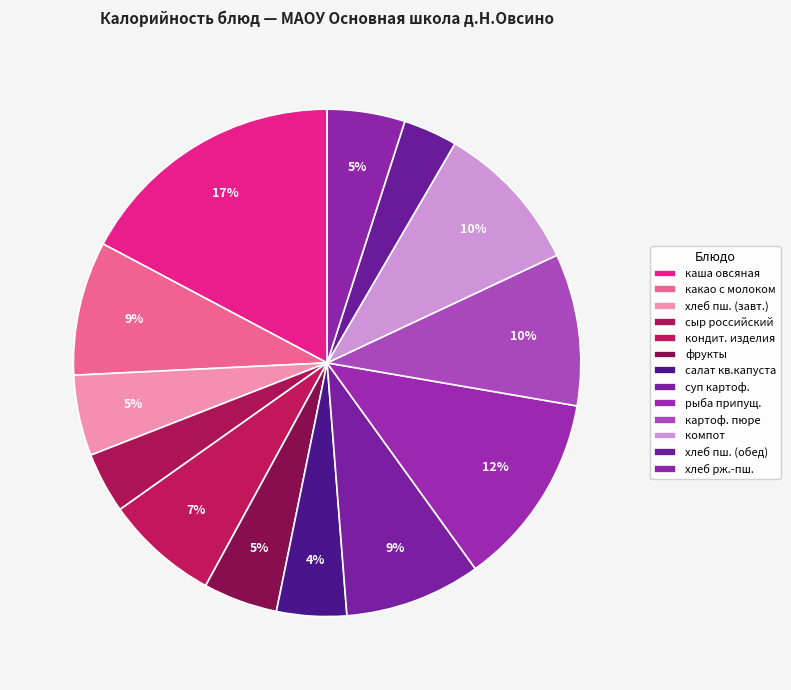

Count the number of slices in the pie.

13